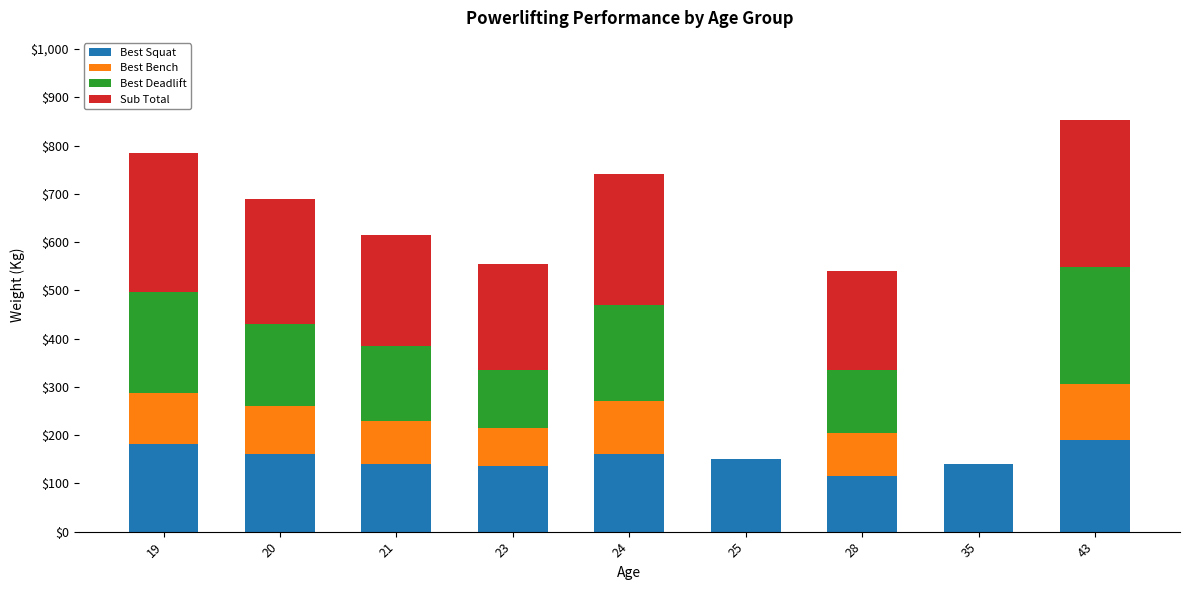

What is the sum of the Best Squat values at 28 and 23?

250.0